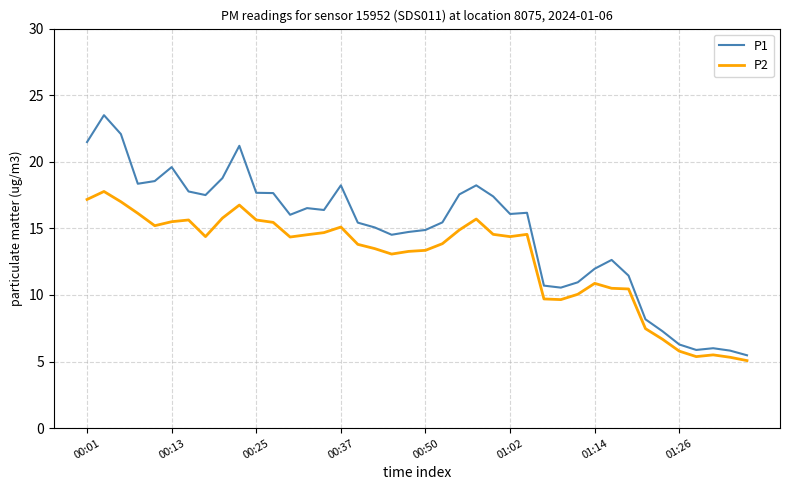

Rank the series by their maximum value, from highest to lowest.

P1, P2